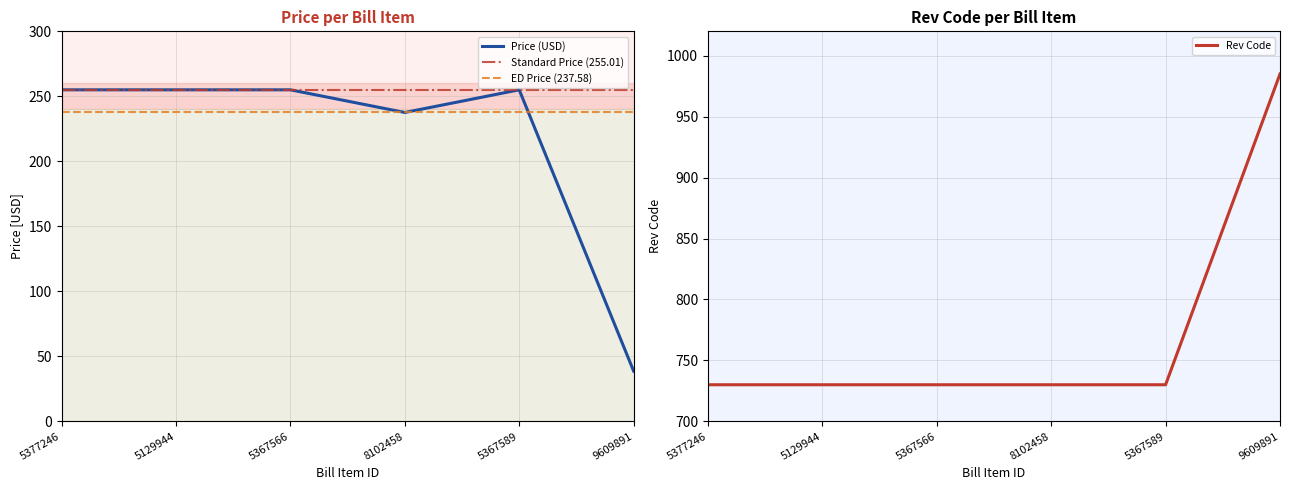

Reading left to right, transcribe all the data shown in this chart.

Price: 5377246=255.0	5129944=255.0	5367566=255.0	8102458=237.6	5367589=255.0	9609891=38.6
Rev Code: 5377246=730.0	5129944=730.0	5367566=730.0	8102458=730.0	5367589=730.0	9609891=985.0